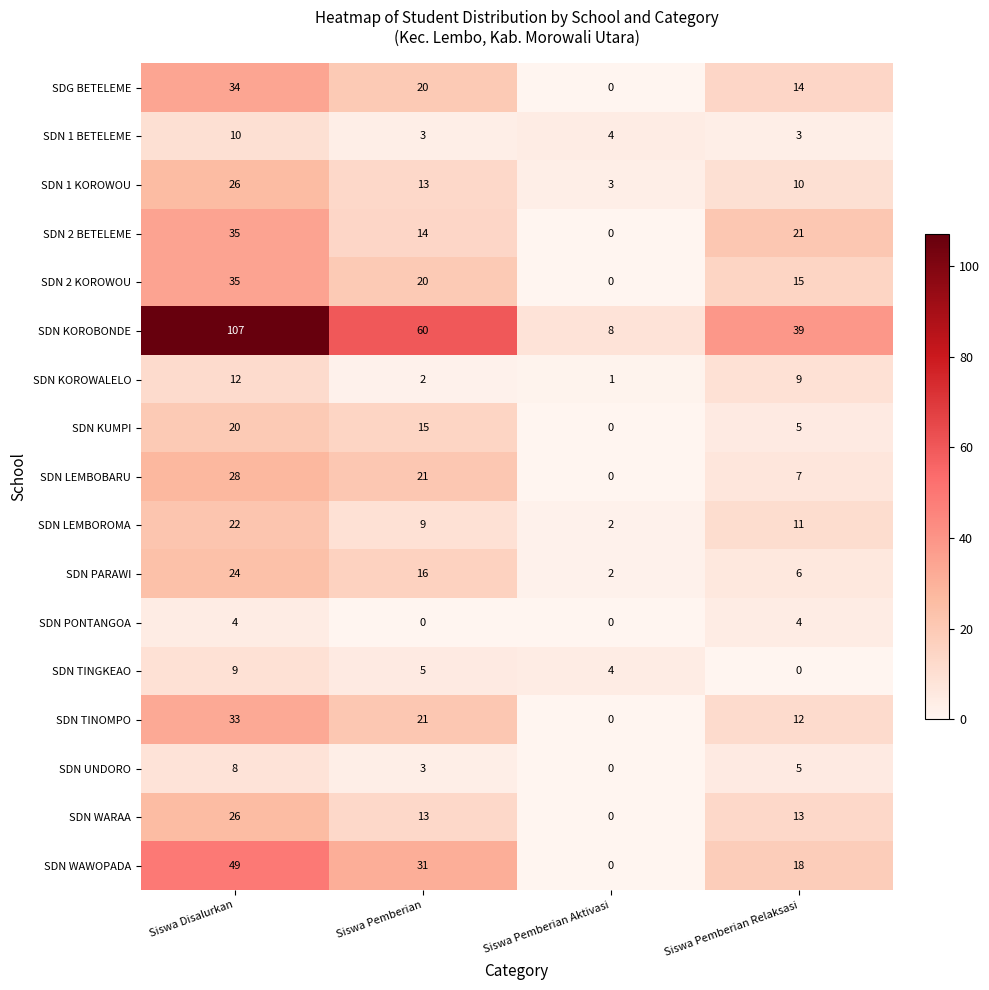

At which label is SDN PARAWI closest to 13?

Siswa Pemberian